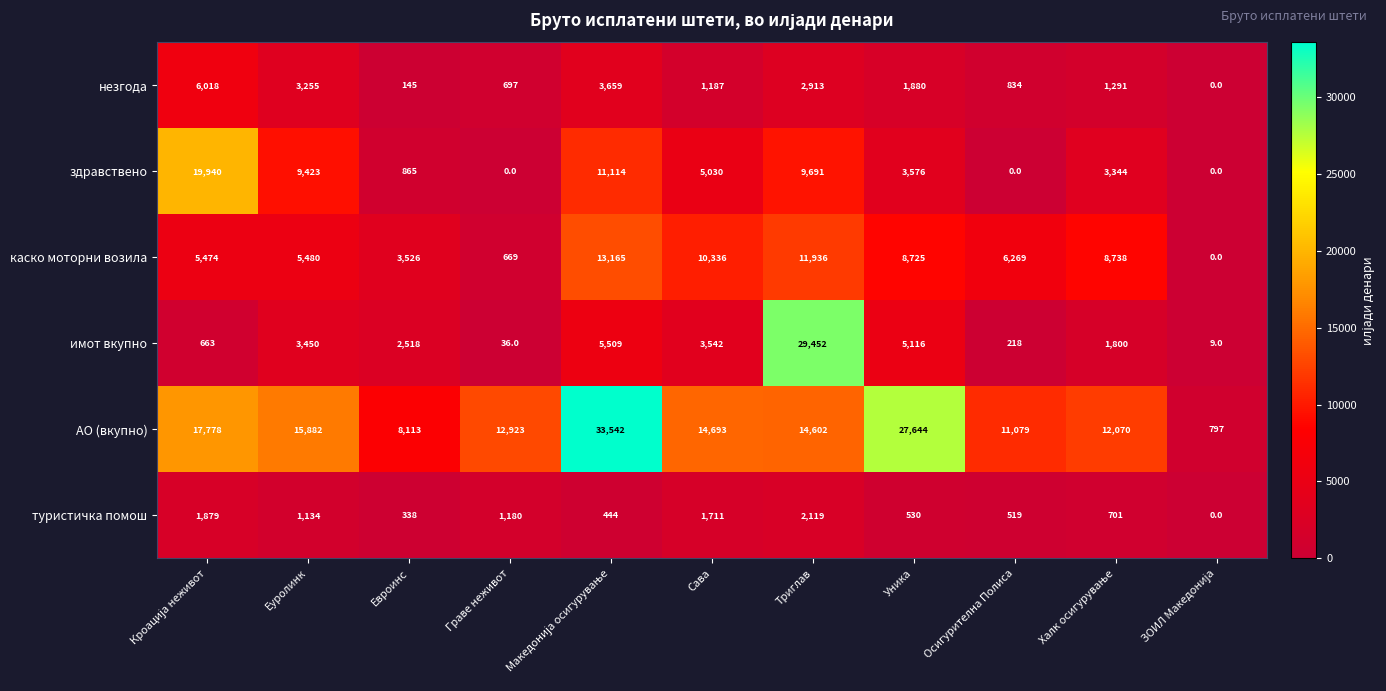

The каско моторни возила series shows 9987 at Осигурителна Полиса. True or false?

False